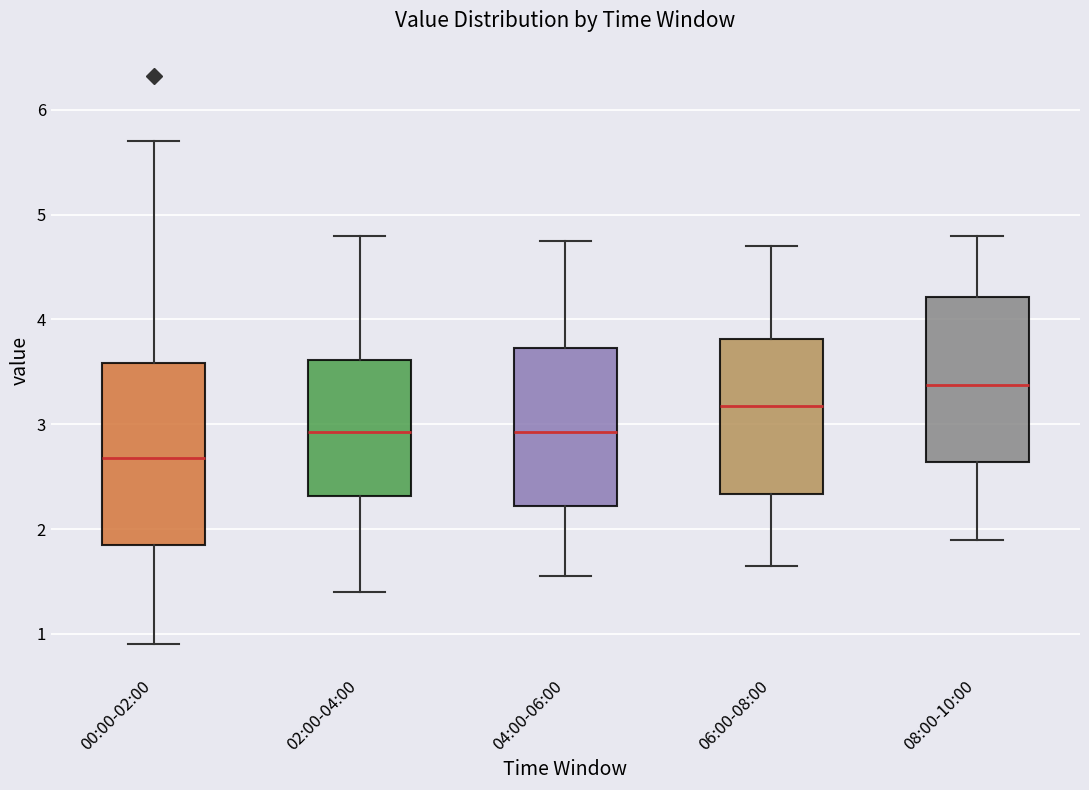

Where is the upper edge of the box for 00:00-02:00 on the y-axis? The values are not printed on the chart, so give them approximately, as read against the axis.

3.6